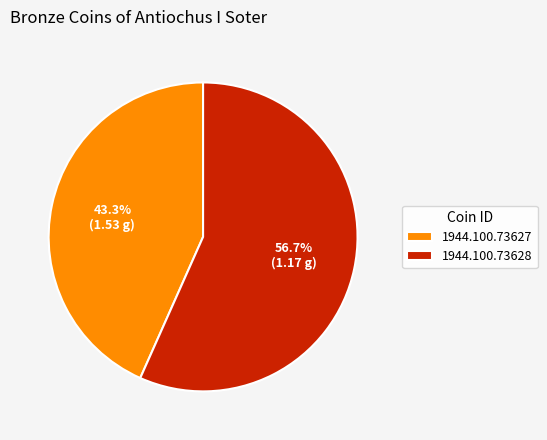

Is it true that 1944.100.73628 is 65% of the pie?

False